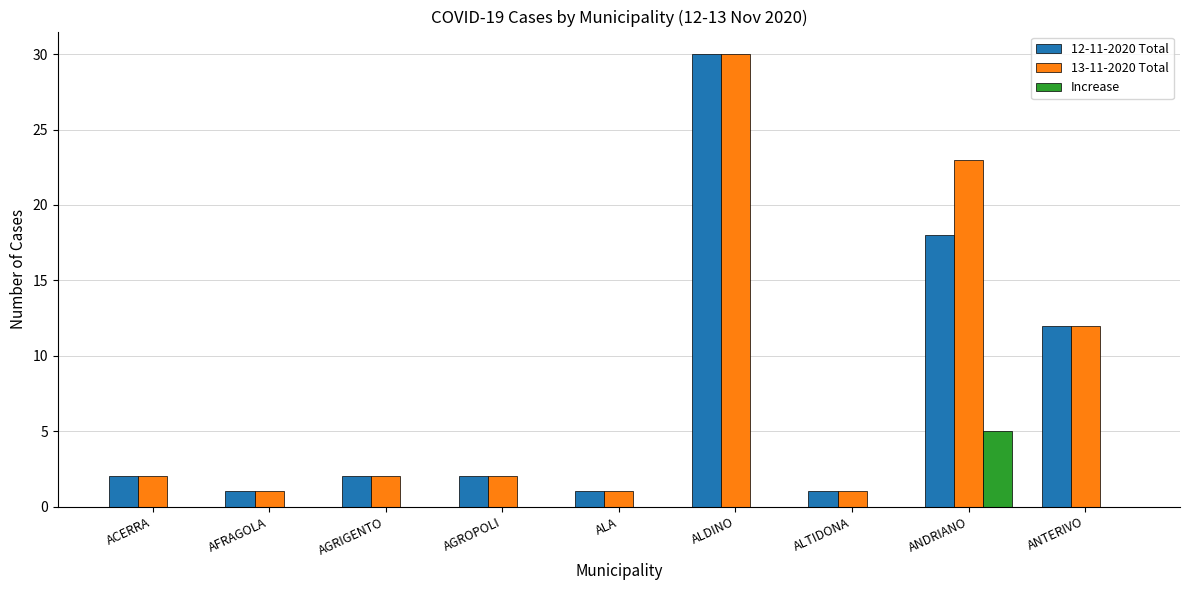

How many groups of bars are there?

9